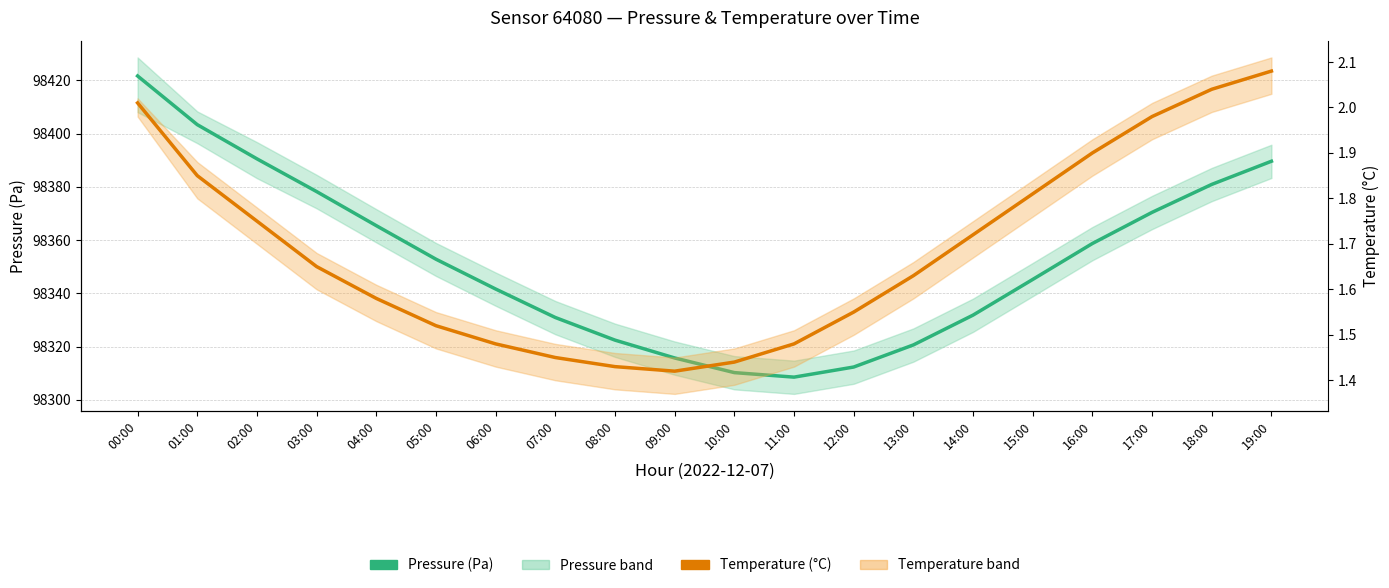

Which category has the lowest value across all series?

09:00